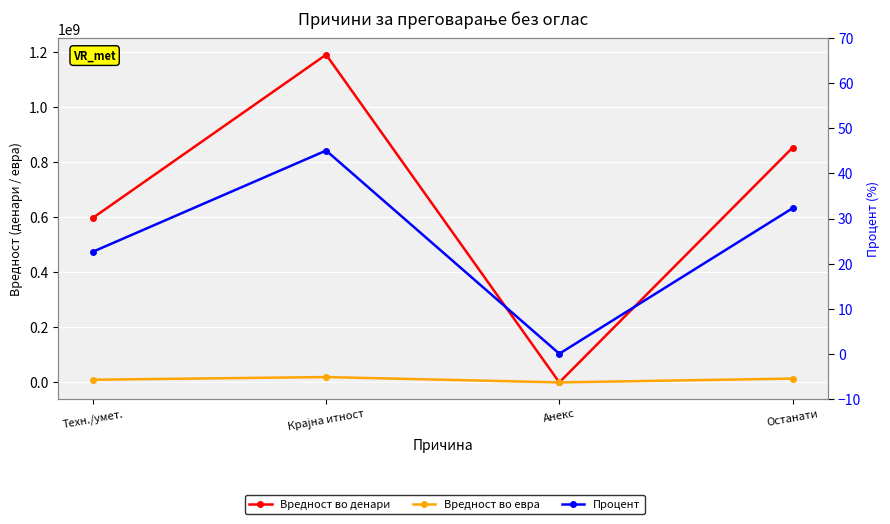

What position from the left is Крајна итност?

2